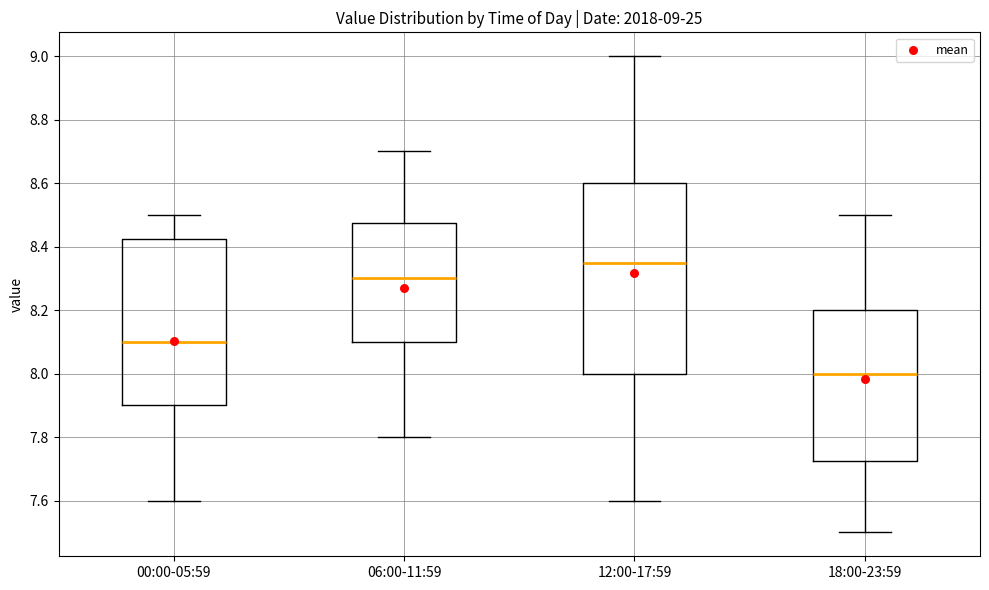

Which box is the tallest, from its lower edge to its upper edge?

12:00-17:59